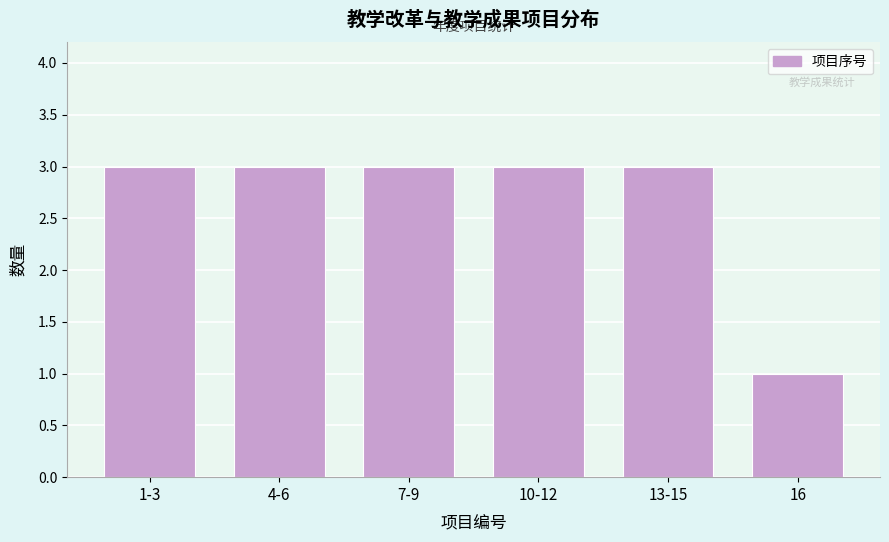

Reading left to right, what are all the values shown in this chart?

3	3	3	3	3	1